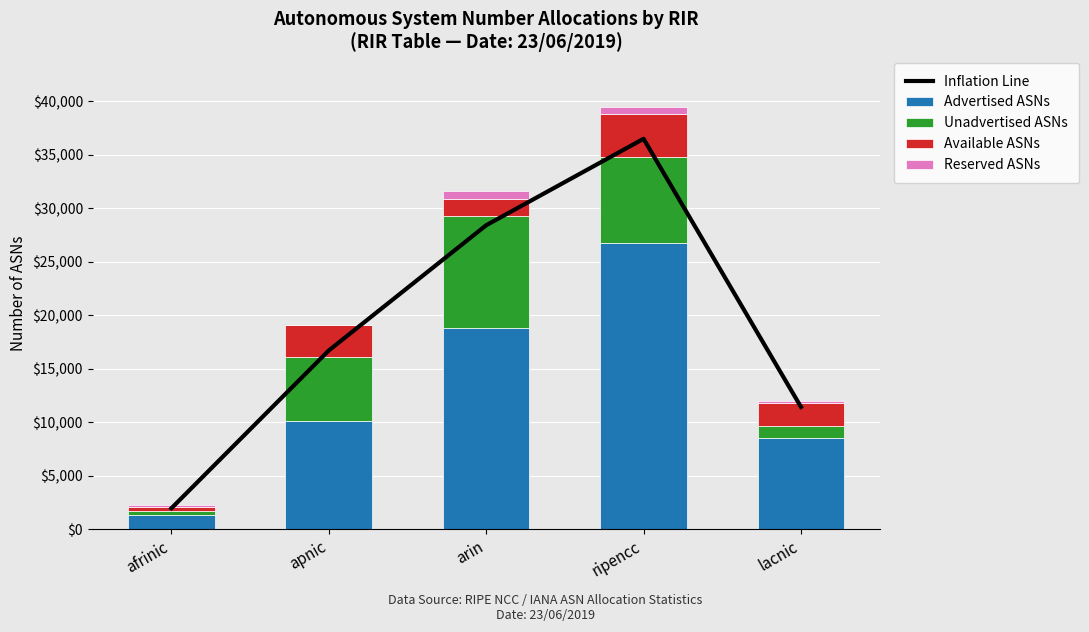

At which label does Available ASNs reach its minimum?

afrinic